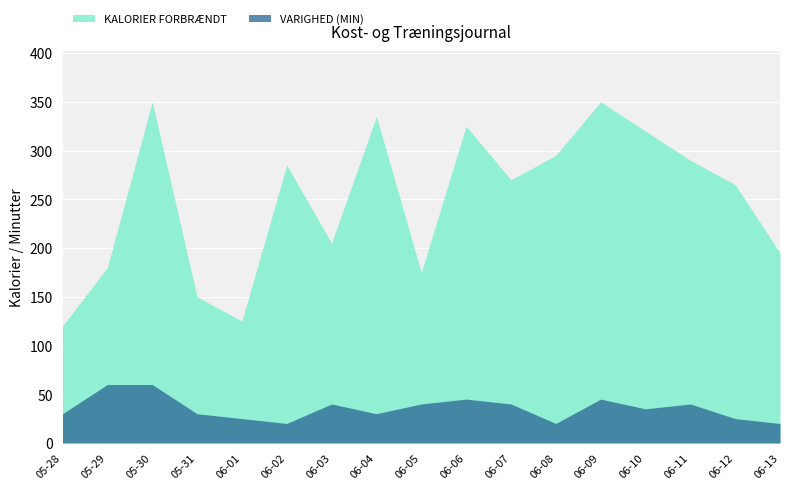

Is it true that VARIGHED (MIN) equals 9 at 06-01?

False